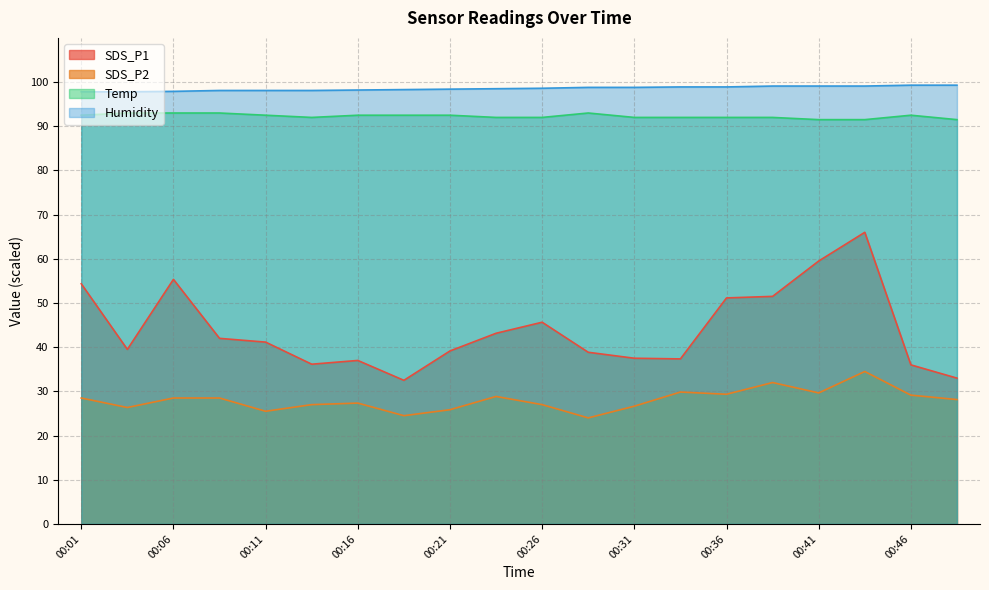

List the labels in order of Humidity value, smallest first.

00:01, 00:04, 00:06, 00:09, 00:11, 00:14, 00:16, 00:19, 00:21, 00:24, 00:26, 00:29, 00:31, 00:33, 00:36, 00:38, 00:41, 00:43, 00:46, 00:48